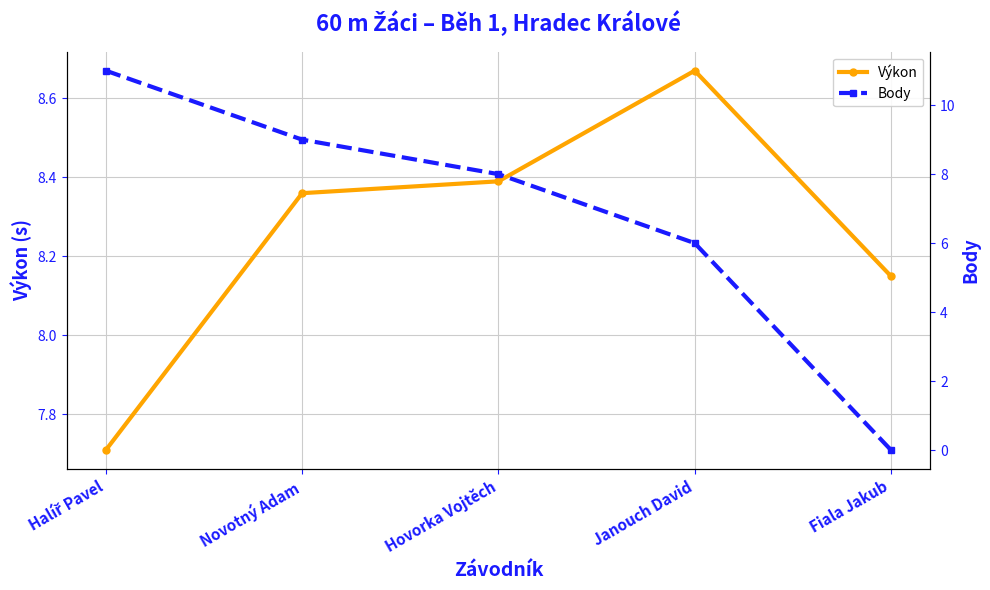

What is the label of the 3rd point from the left?

Hovorka Vojtěch